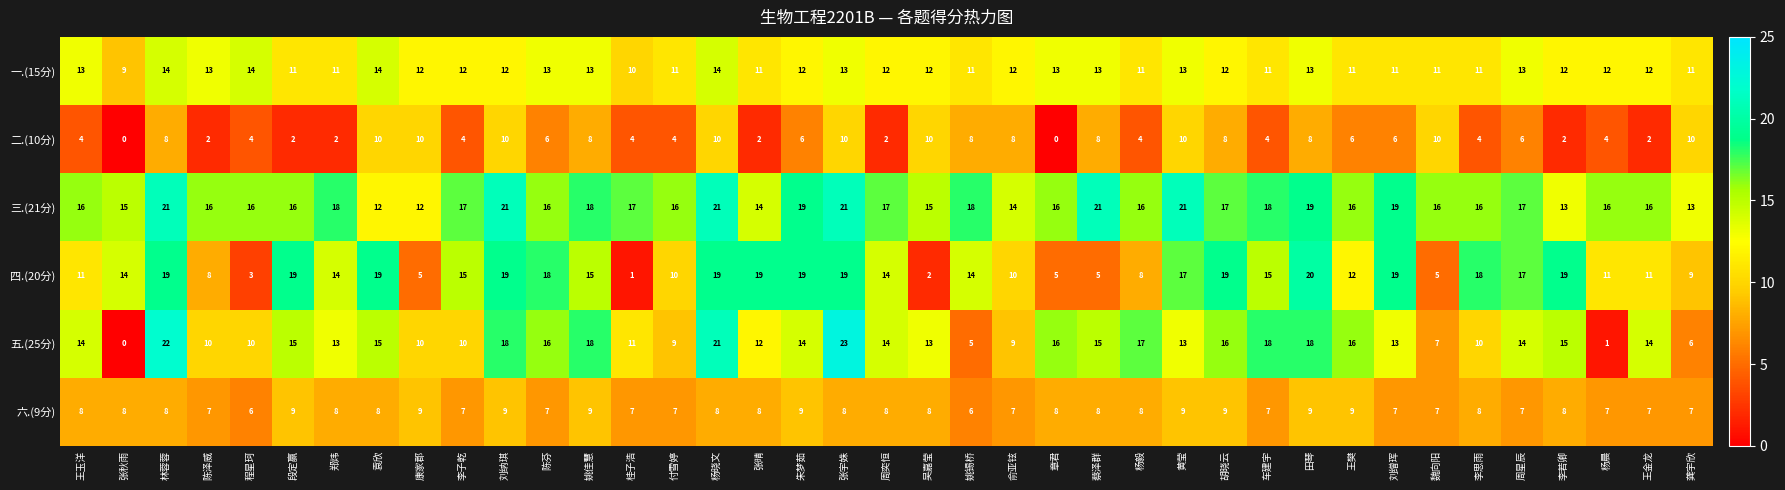

What is the maximum value shown in the chart?

23